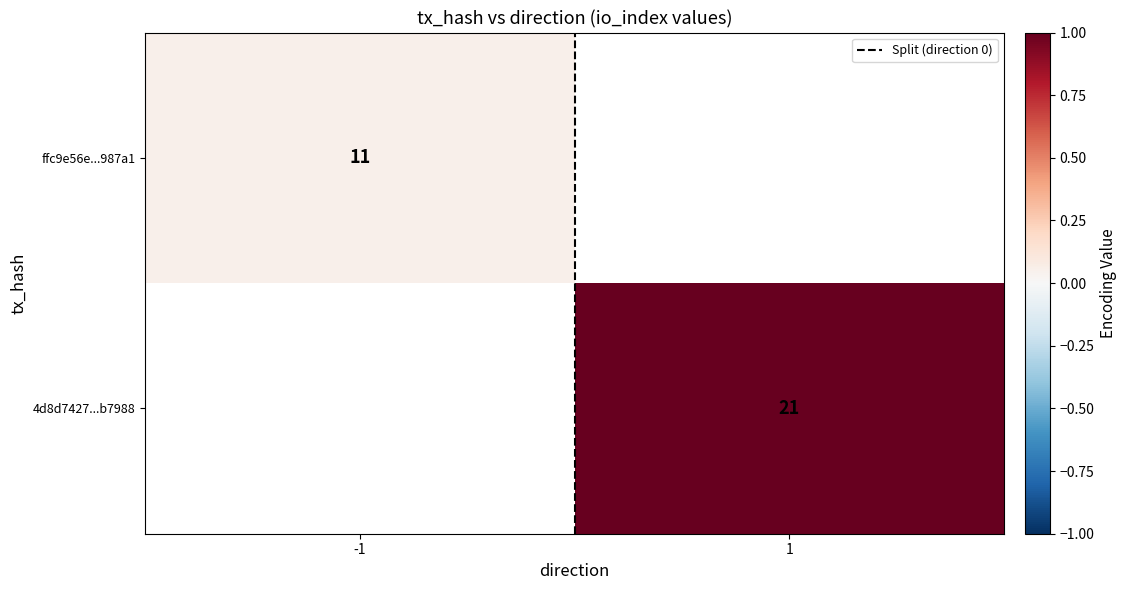

Count the Split (direction 0) values in the range 0 to 1.

2